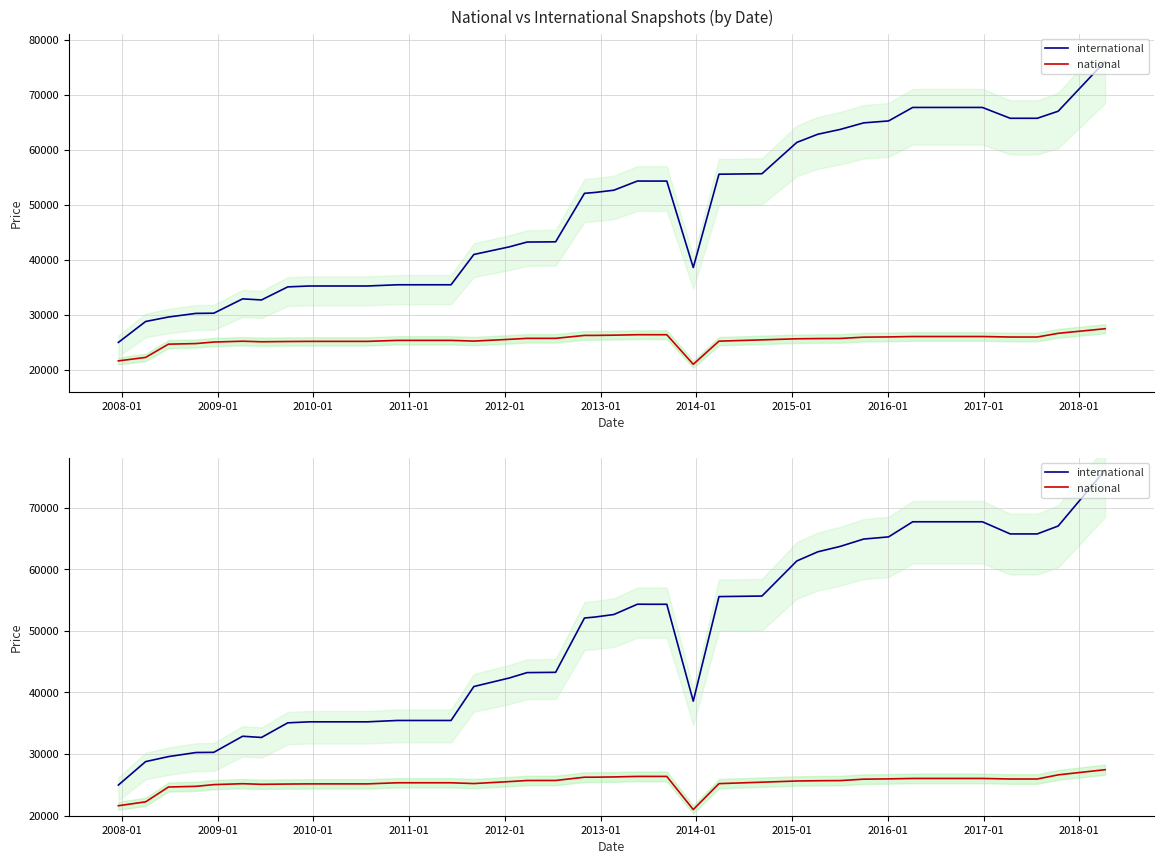

How many series are shown in this chart?

2